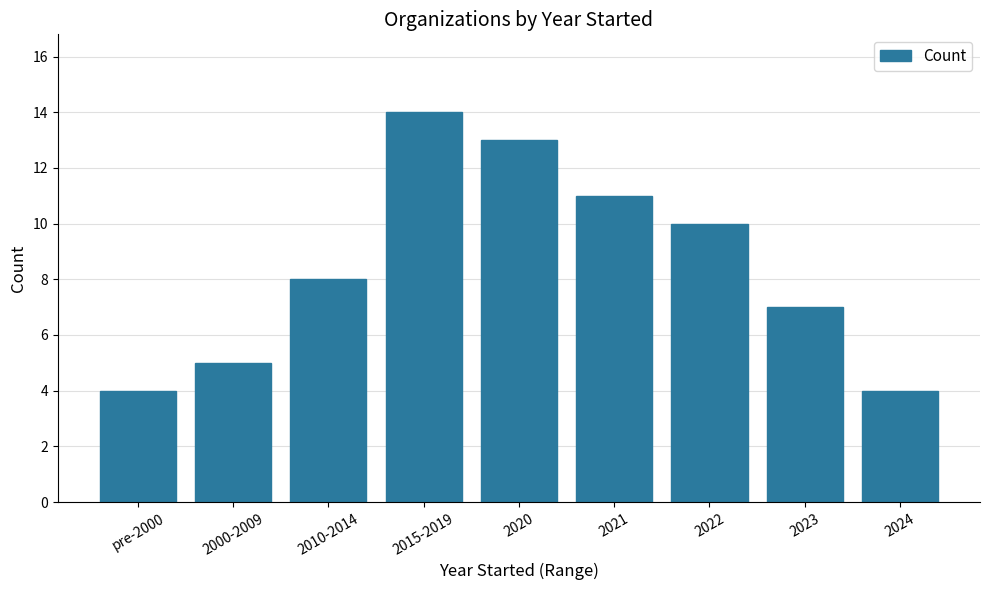

Which label corresponds to the largest value in the chart?

2015-2019